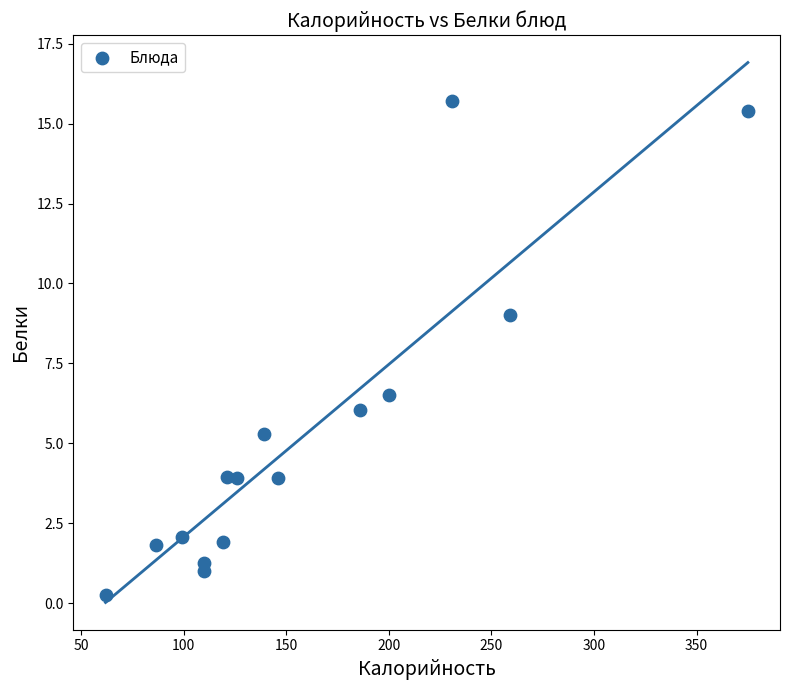

What is the range of X values (max minus min)?

313.0